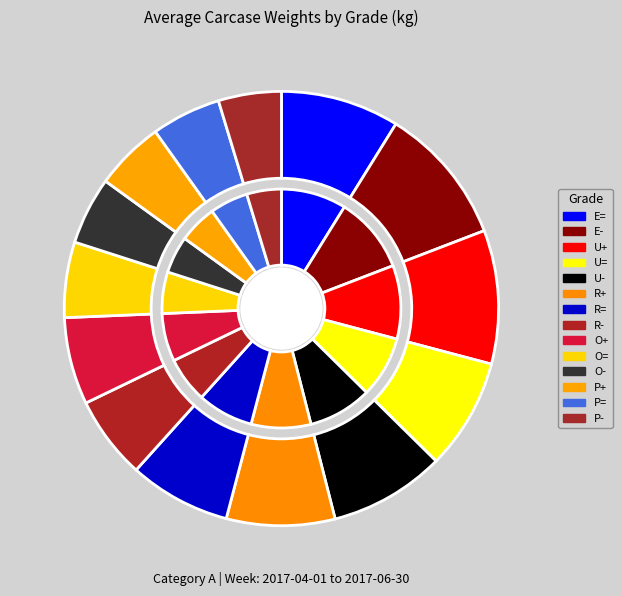

Which category has the biggest portion of the pie?

E-